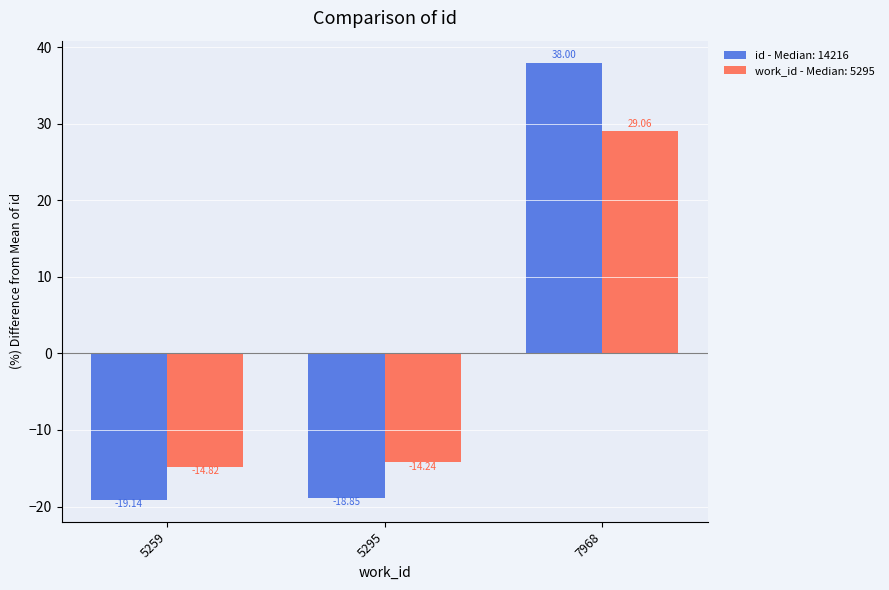

Rank the series at 7968 from lowest to highest value.

work_id - Median: 5295, id - Median: 14216